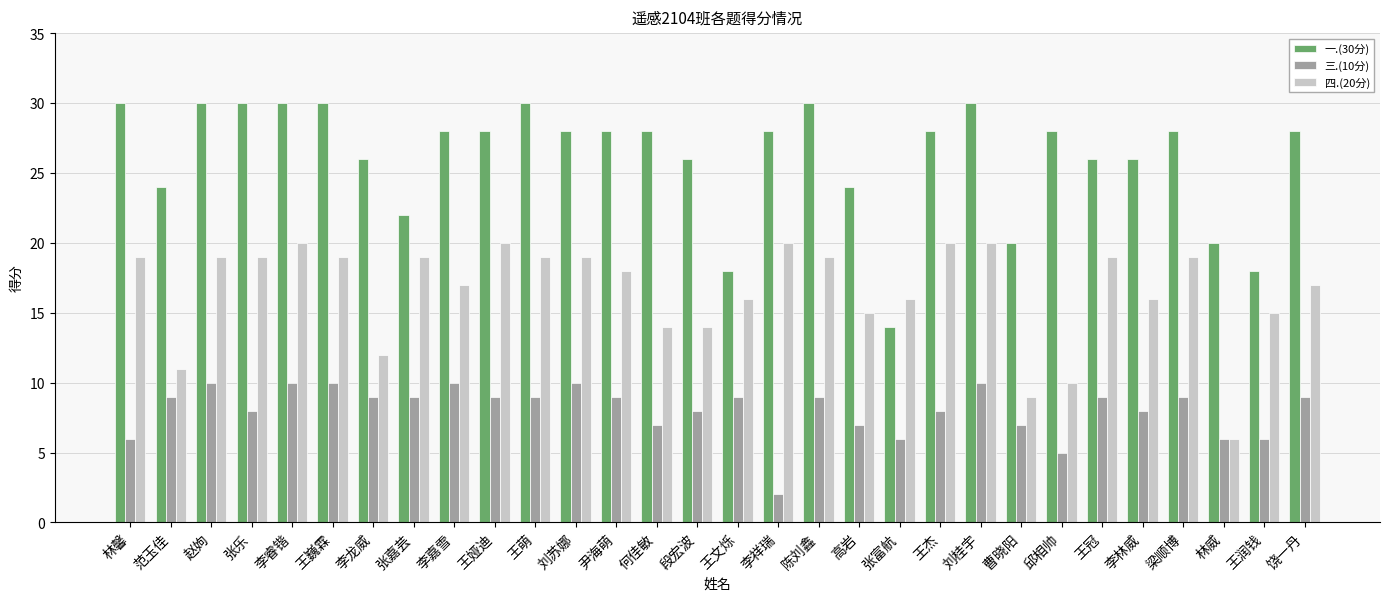

What is the smallest value displayed?

2